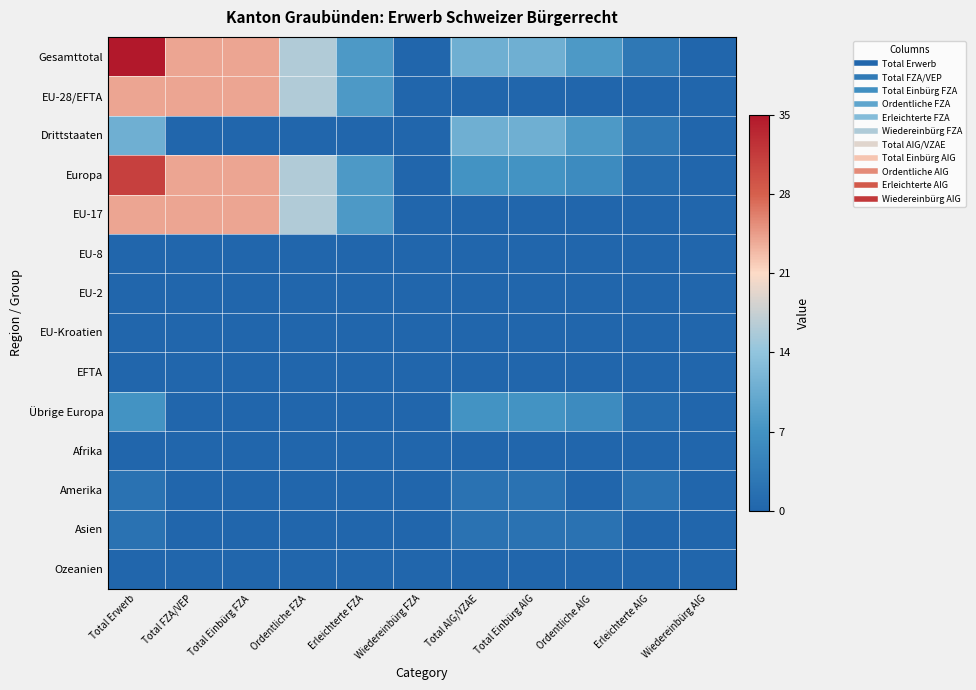

How many categories are shown in the chart?

11